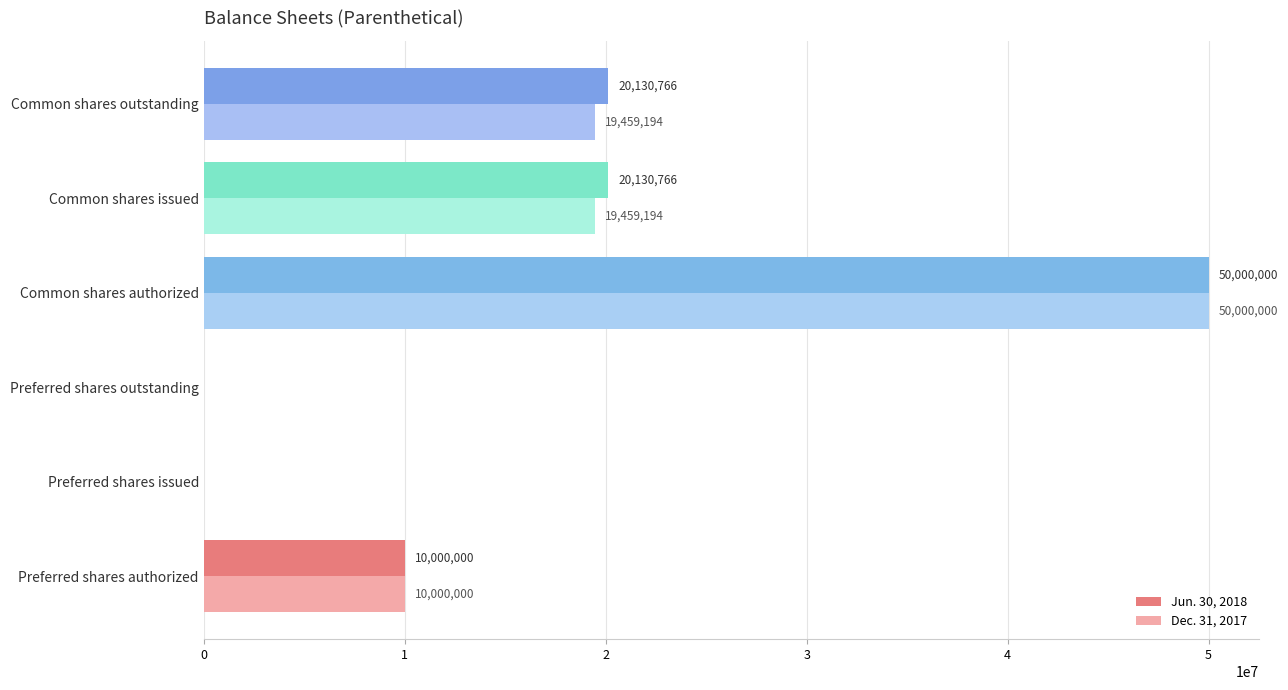

What is the greatest value displayed?

50000000